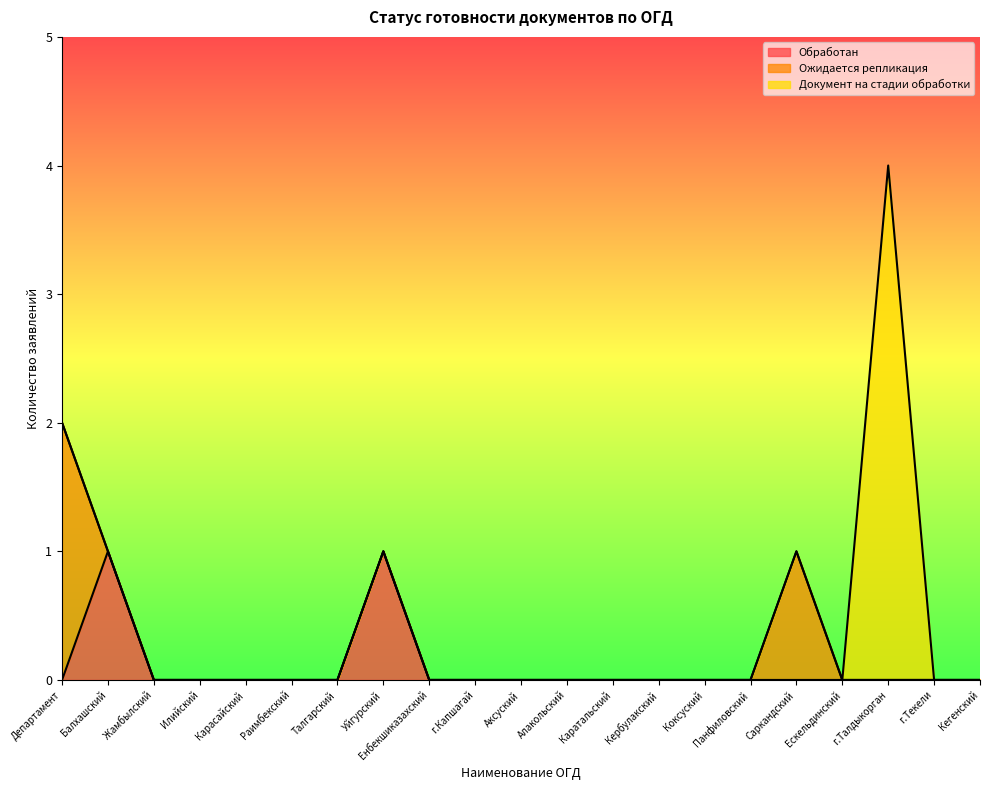

Is it true that Обработан equals 0 at Раимбекский?

False